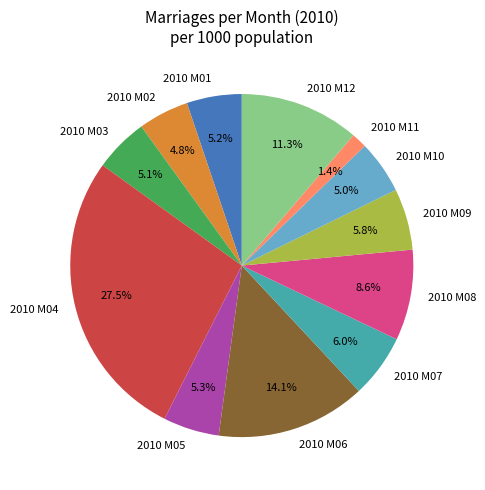

Does 2010 M02 represent more than half of the total?

No